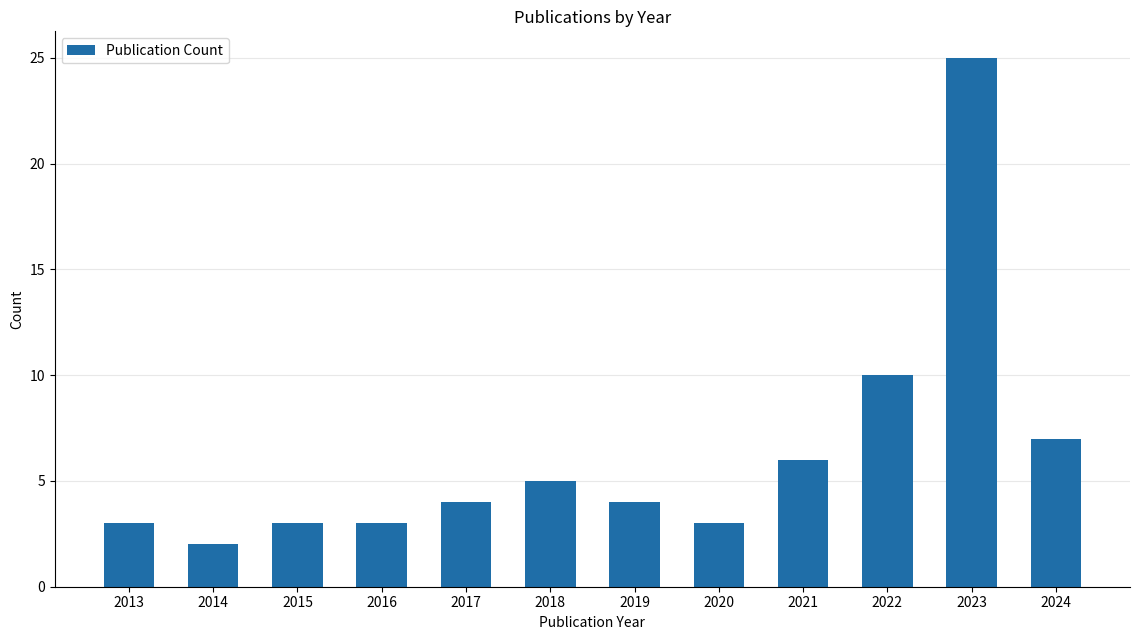

Reading right to left, list all the values displayed in this chart.

7	25	10	6	3	4	5	4	3	3	2	3